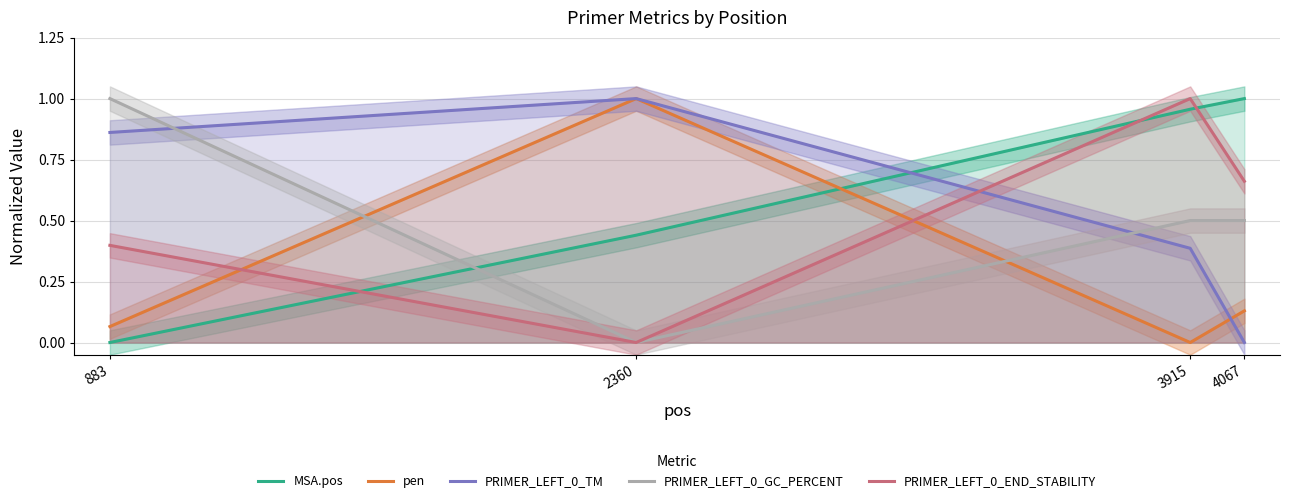

What is the difference between the highest and lowest values at 4067?

1.0